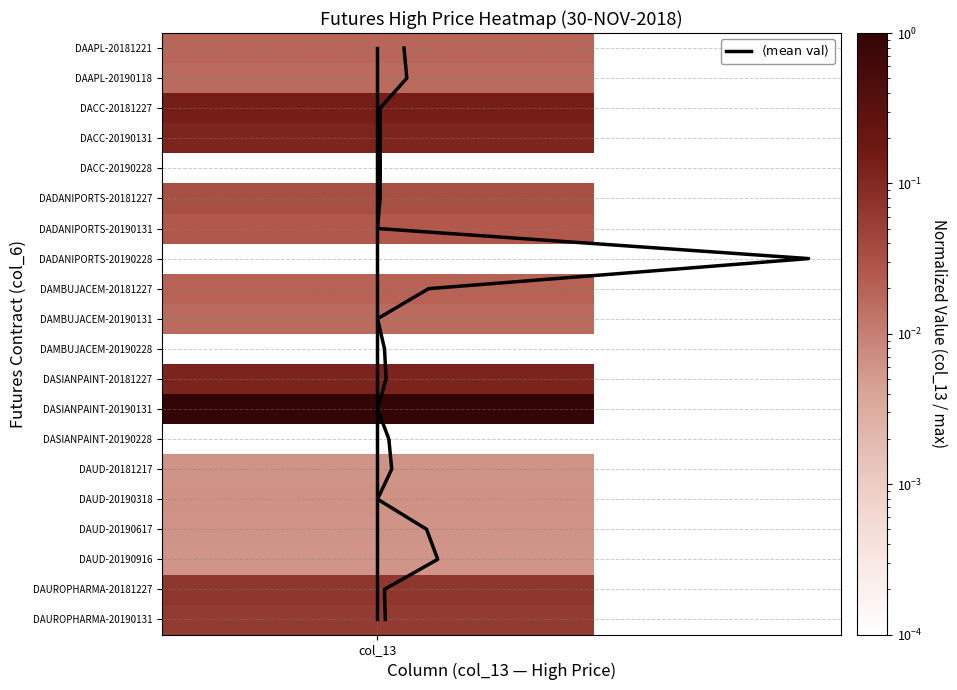

What is the highest value of the $\langle \mathrm{mean} \rangle$ series?

19